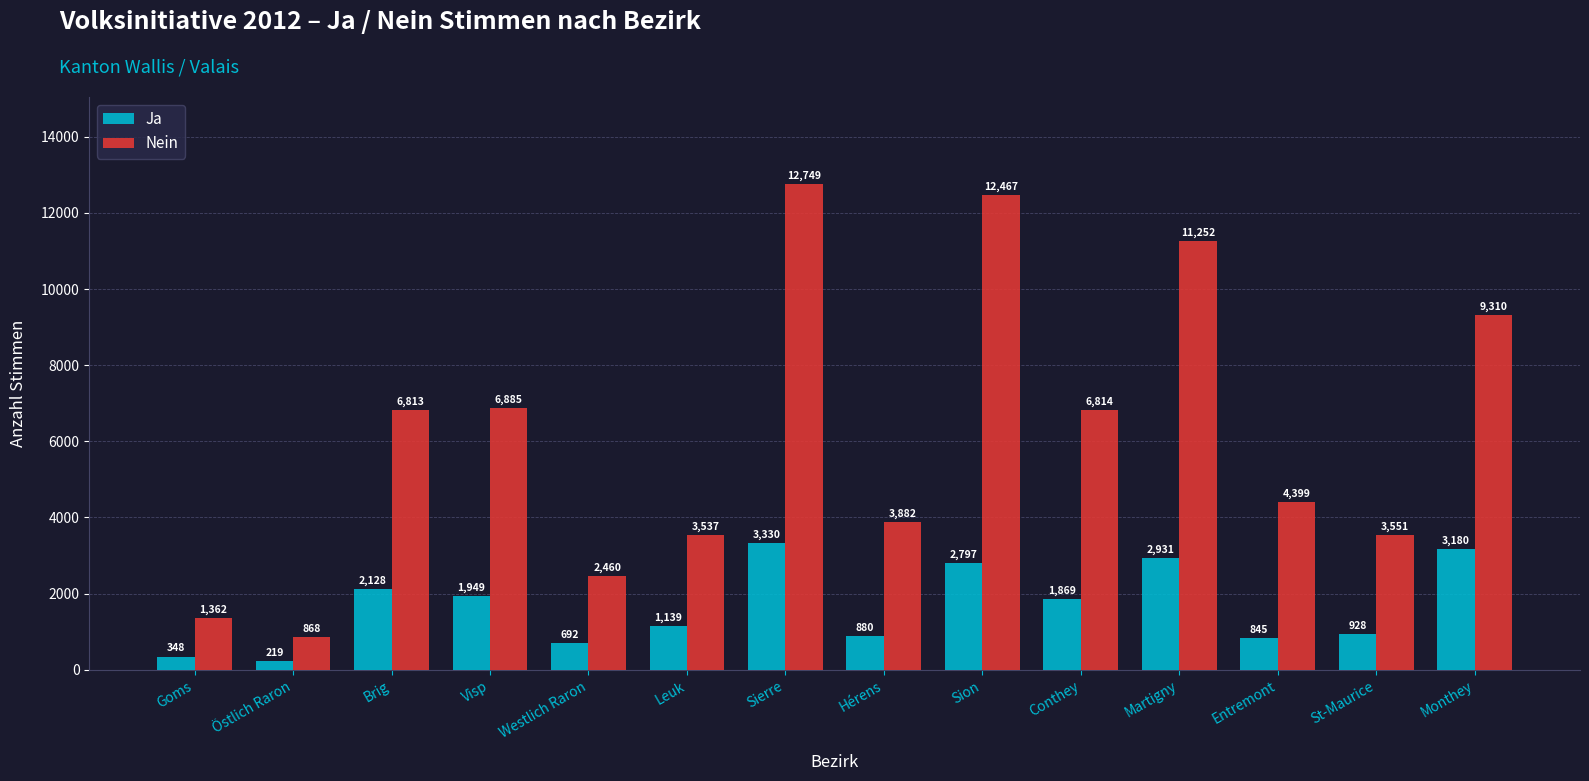

What is the maximum value shown in the chart?

12749